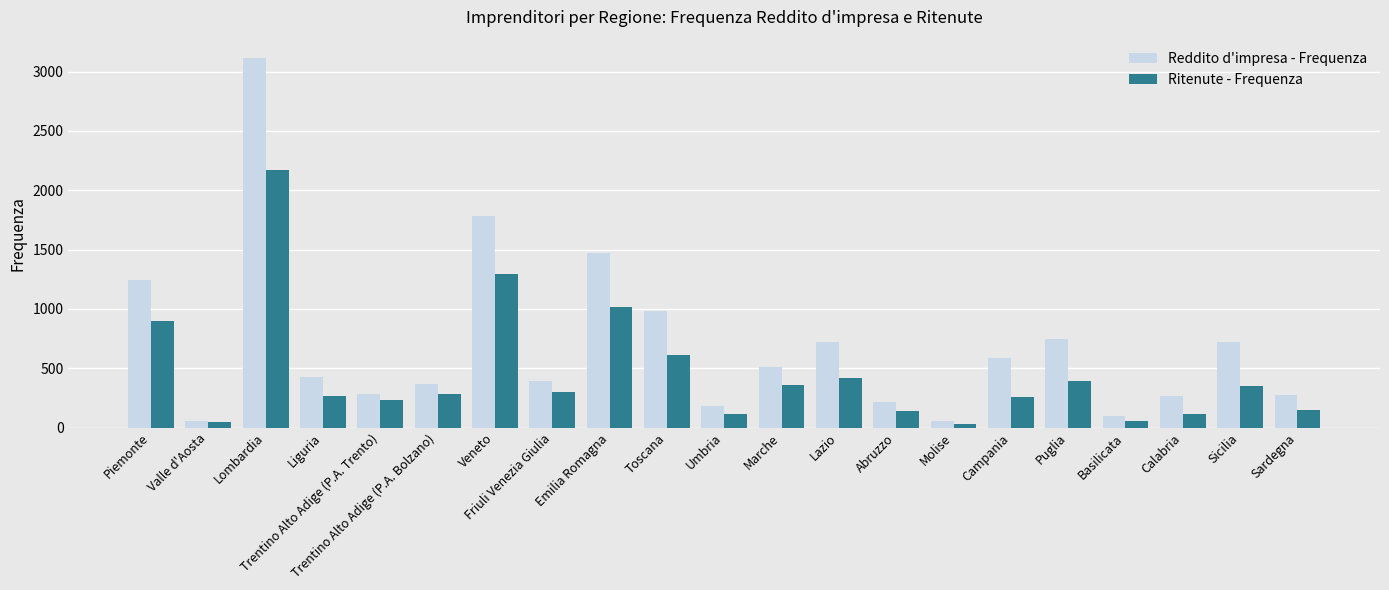

What is the label of the 13th bar from the left?

Lazio